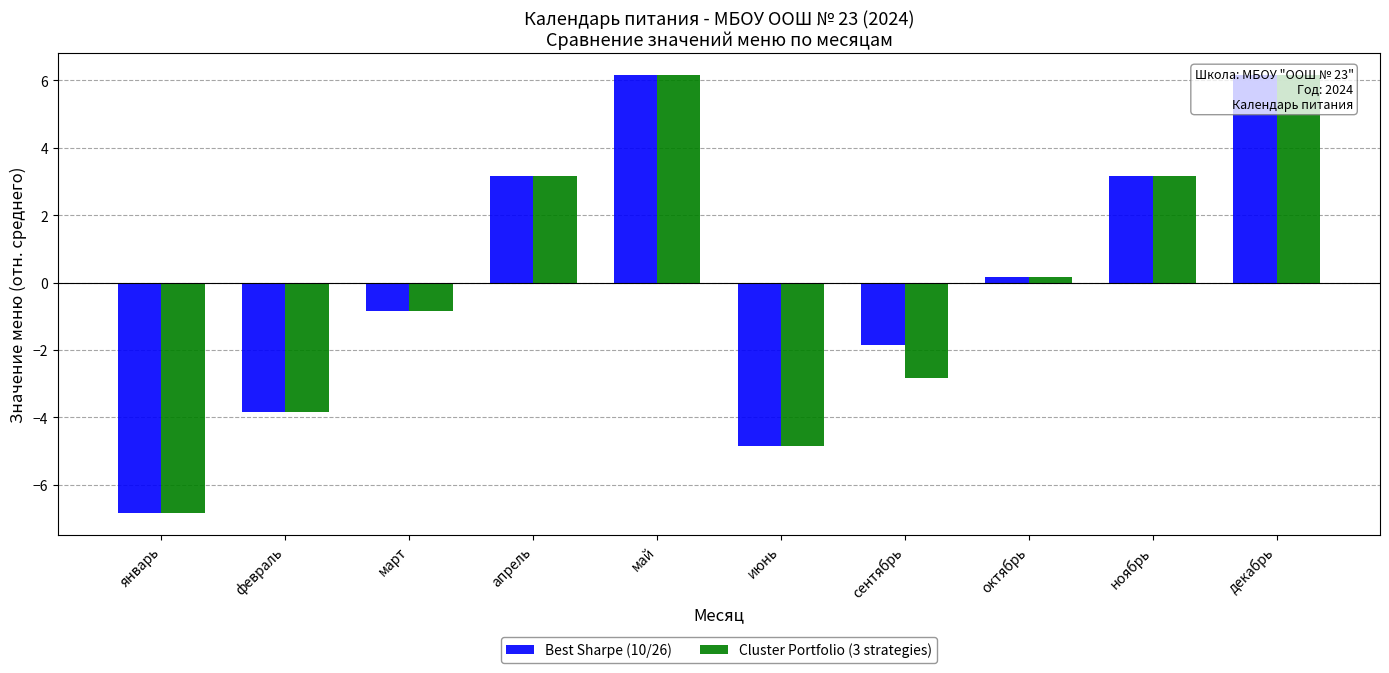

Between апрель and октябрь, which series saw the biggest shift?

Best Sharpe (10/26)